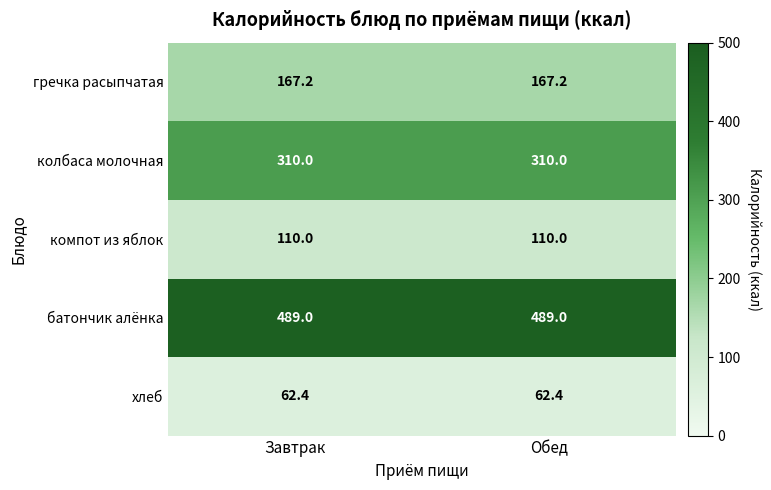

What is the minimum value for хлеб?

62.4